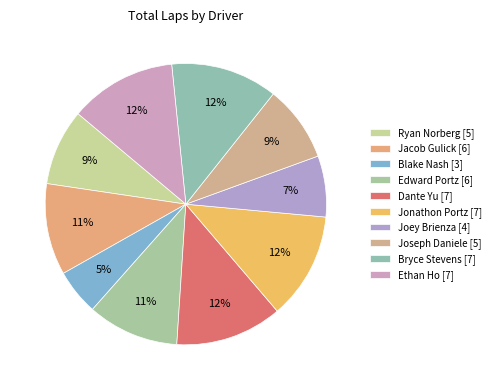

Rank the categories by value from highest to lowest.

Dante Yu, Jonathon Portz, Bryce Stevens, Ethan Ho, Jacob Gulick, Edward Portz, Ryan Norberg, Joseph Daniele, Joey Brienza, Blake Nash